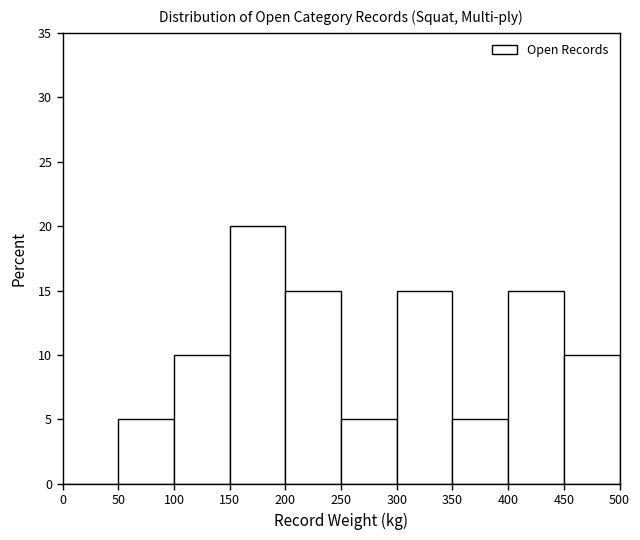

Over which range of the x-axis is the bar tallest?

150 to 200